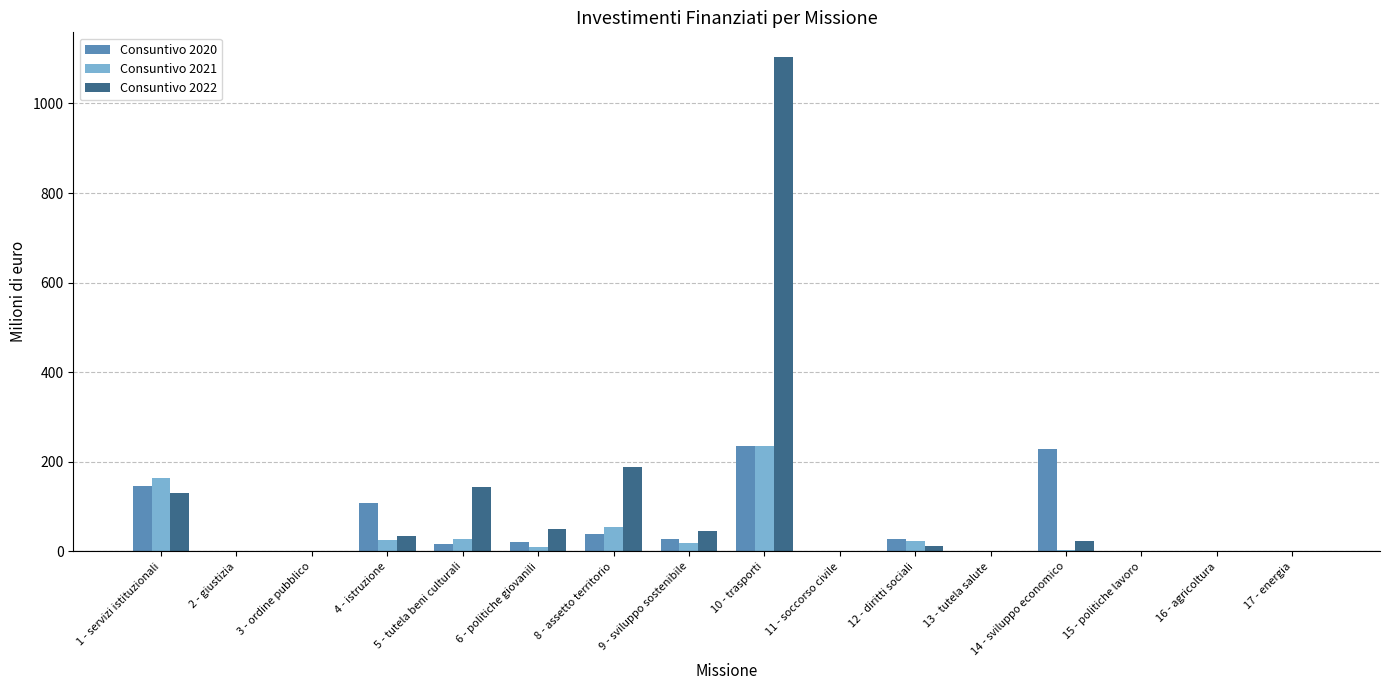

At which category does the chart reach its peak across all series?

10 - trasporti